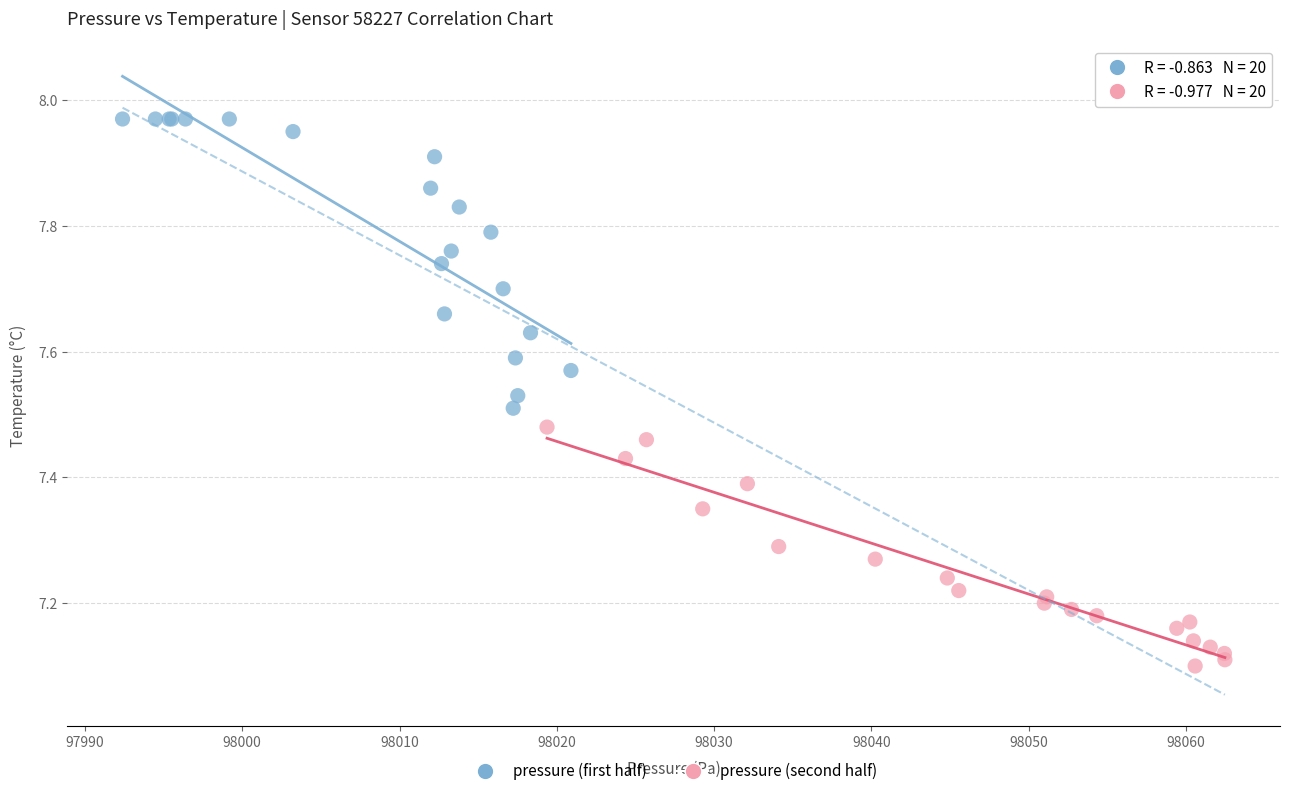

What are all the series names shown in the legend?

pressure (first half), pressure (second half)